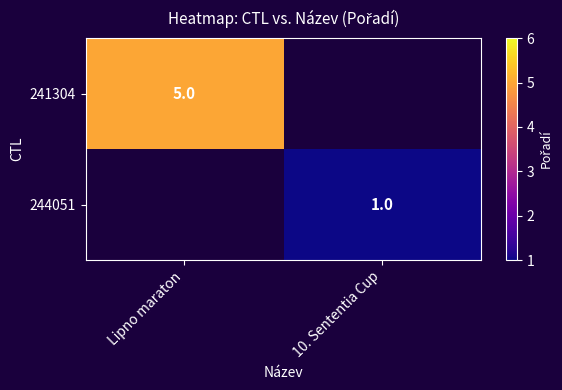

The value of 241304 at Lipno maraton is 3. True or false?

False